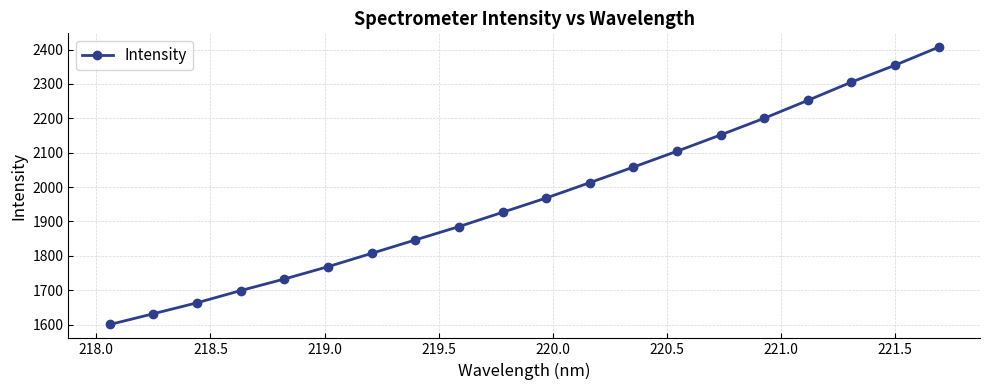

What is the smallest value displayed?

1600.3